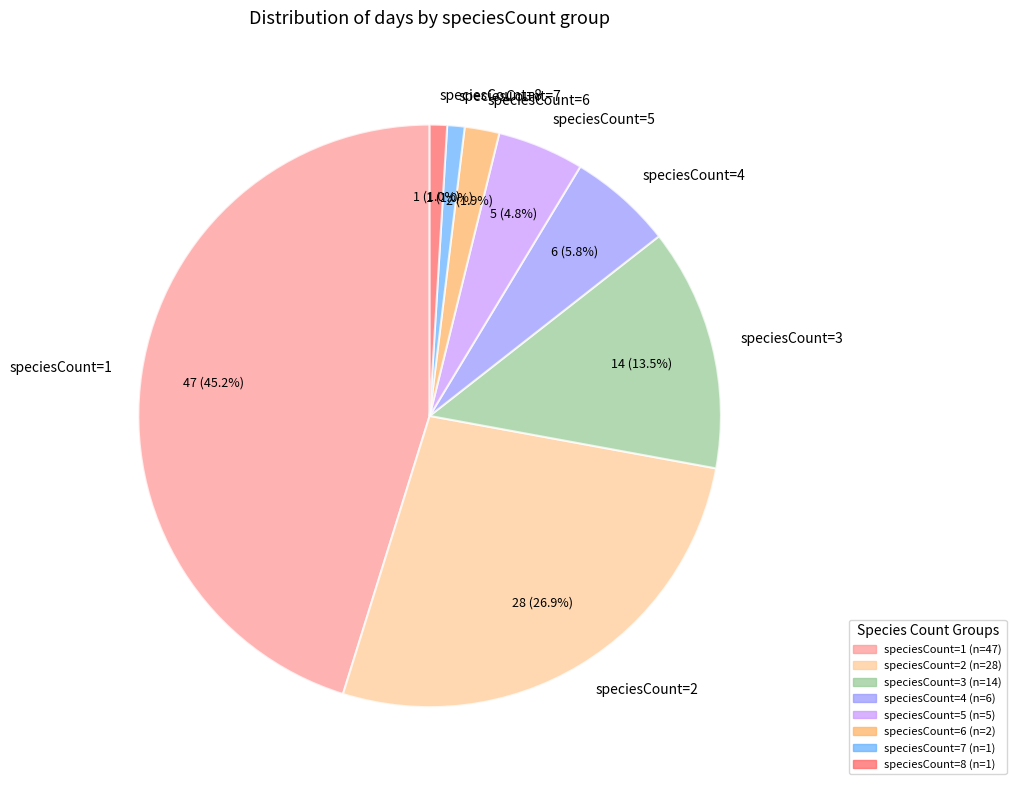

Count the number of slices in the pie.

8